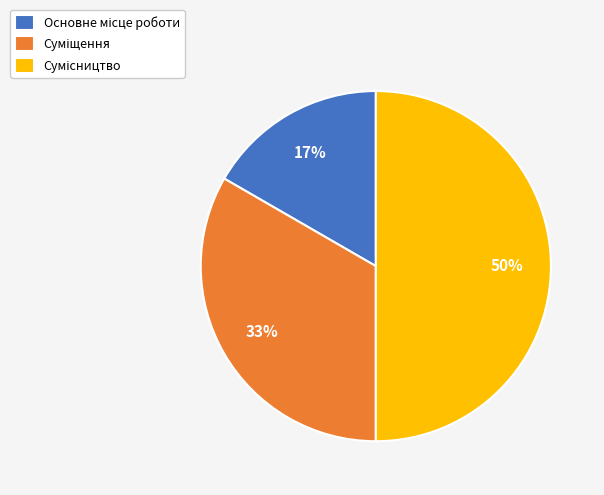

How many slices are in this pie chart?

3